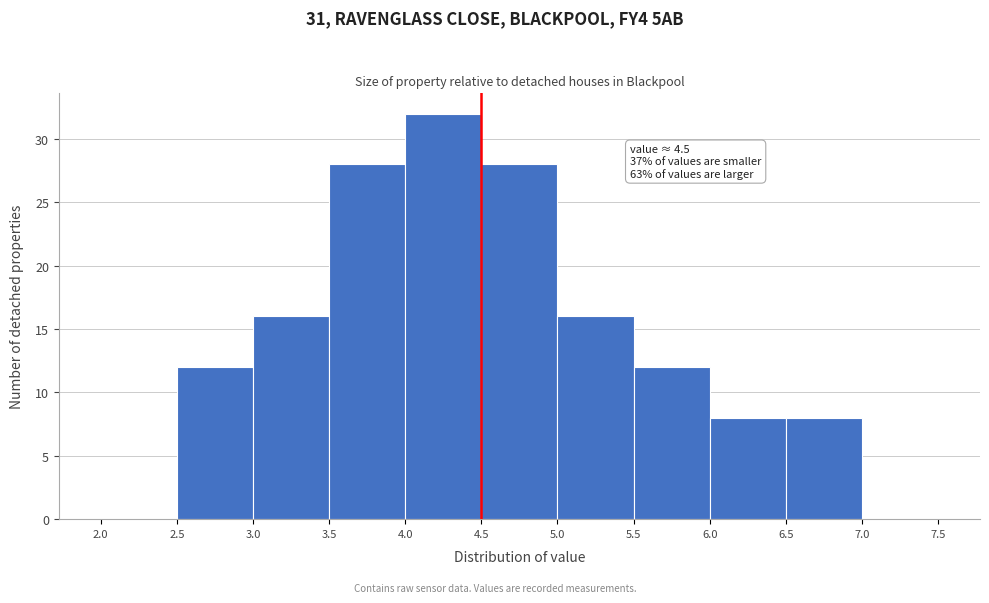

Which range on the x-axis has the tallest bar?

4.0 to 4.5